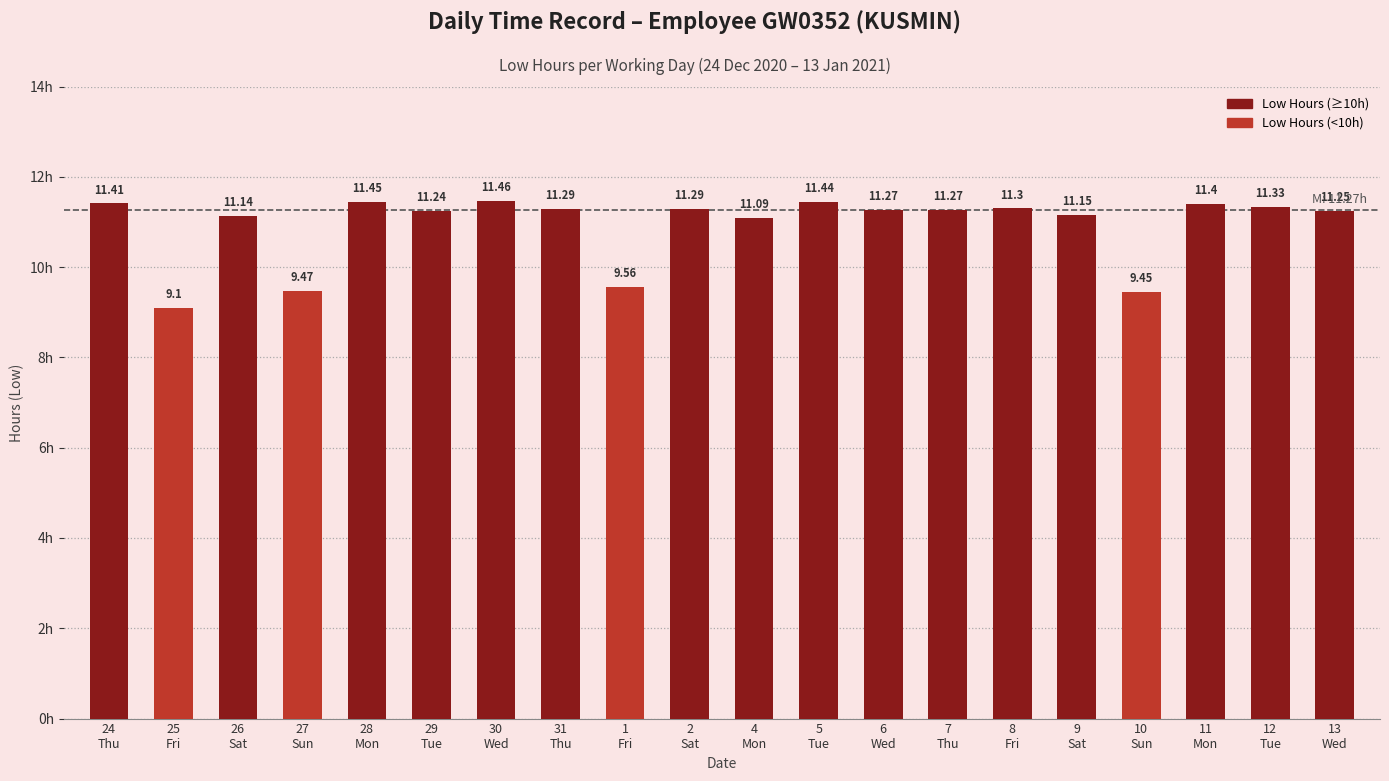

What is the difference between the second highest and second lowest values?

2.0